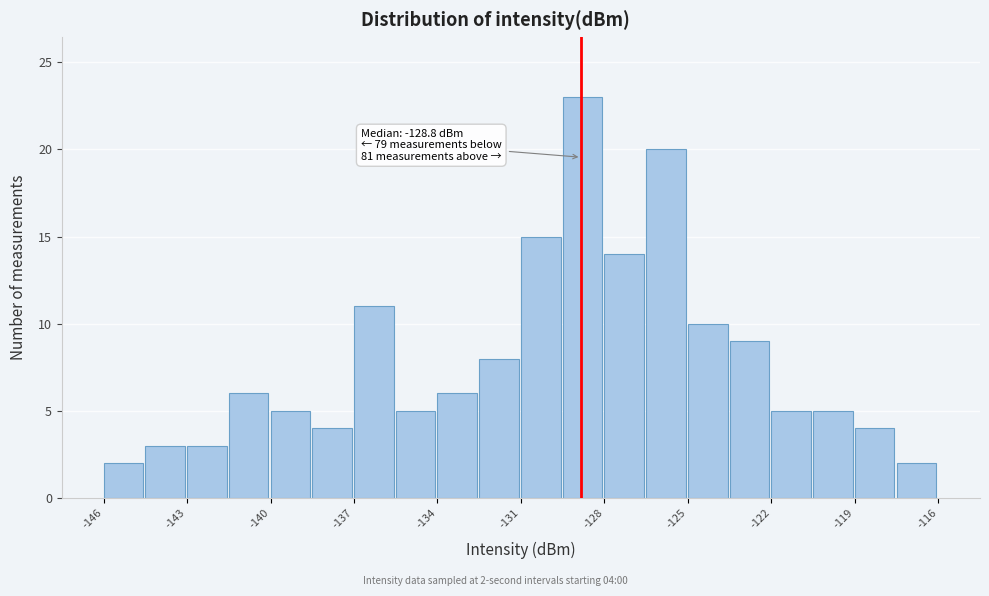

Read against the x-axis, roughly where is the centre of the tallest bar?

-128.5